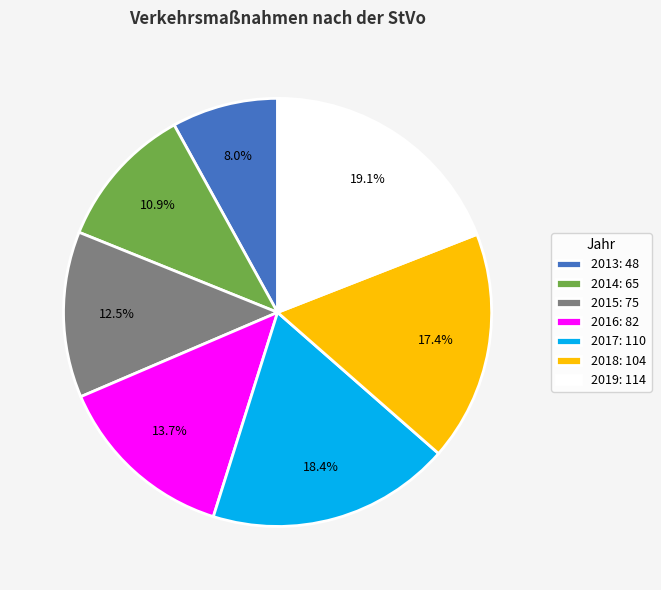

Is 2013 the majority of the pie?

No